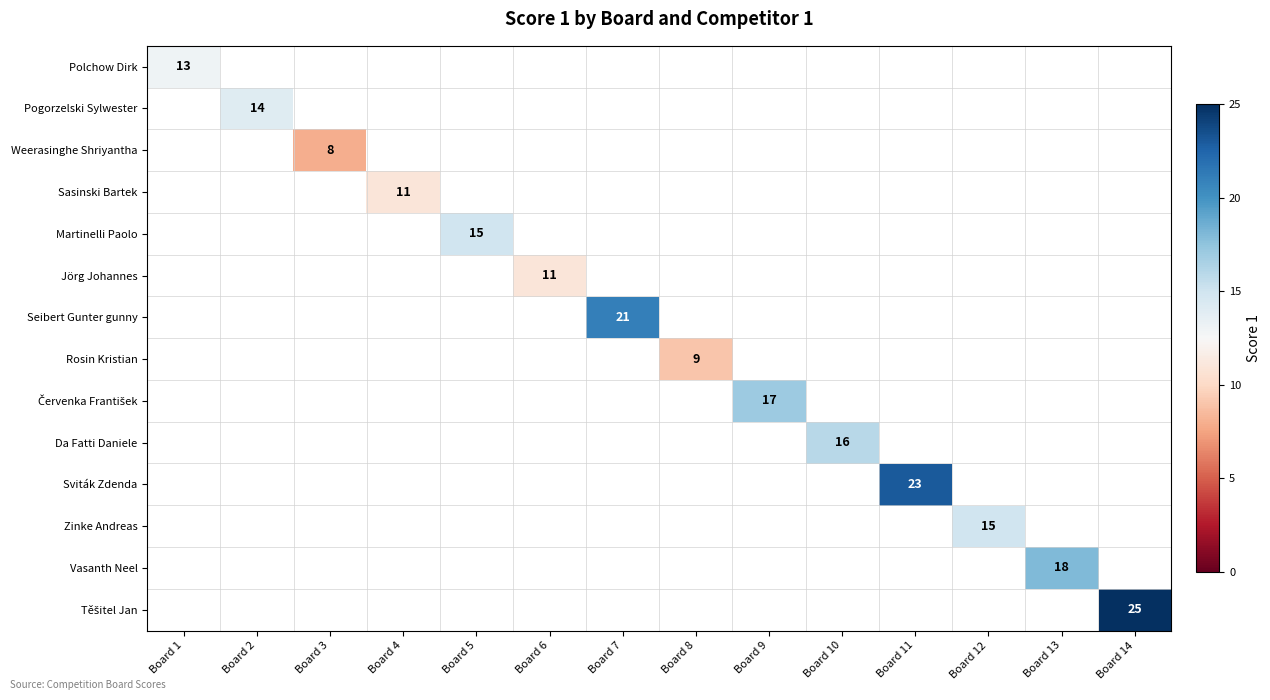

Count the number of categories in the chart.

14